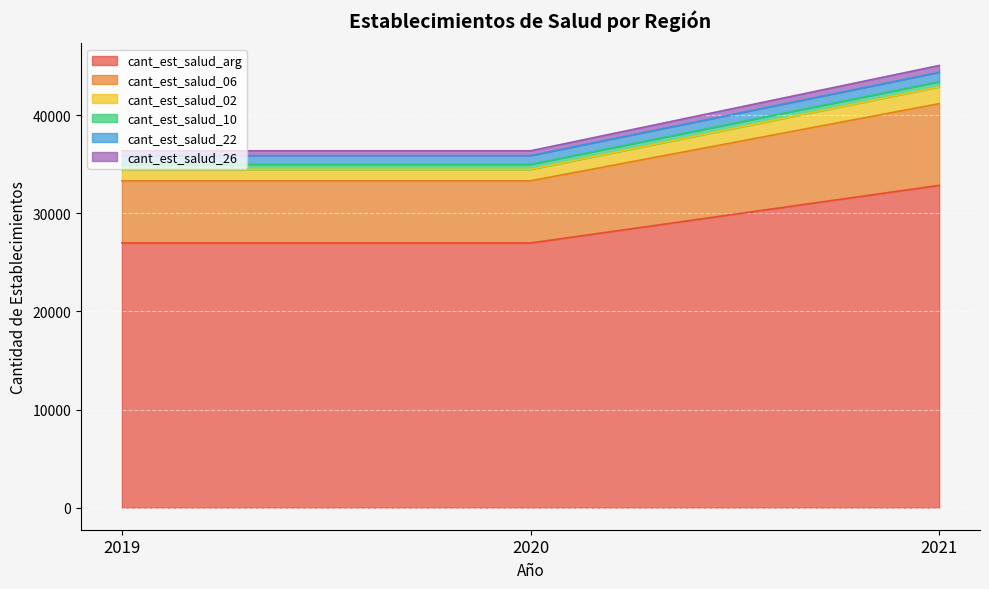

List the labels in order of cant_est_salud_02 value, smallest first.

2019, 2020, 2021